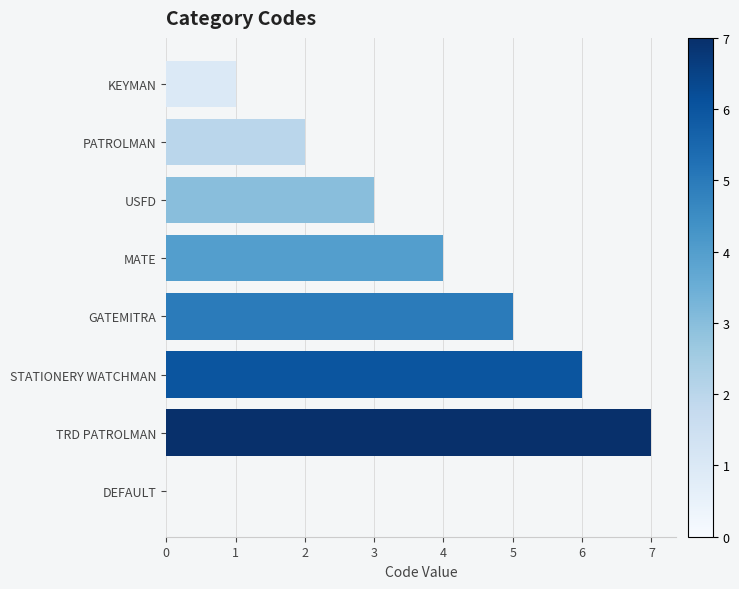

What is the greatest value displayed?

7